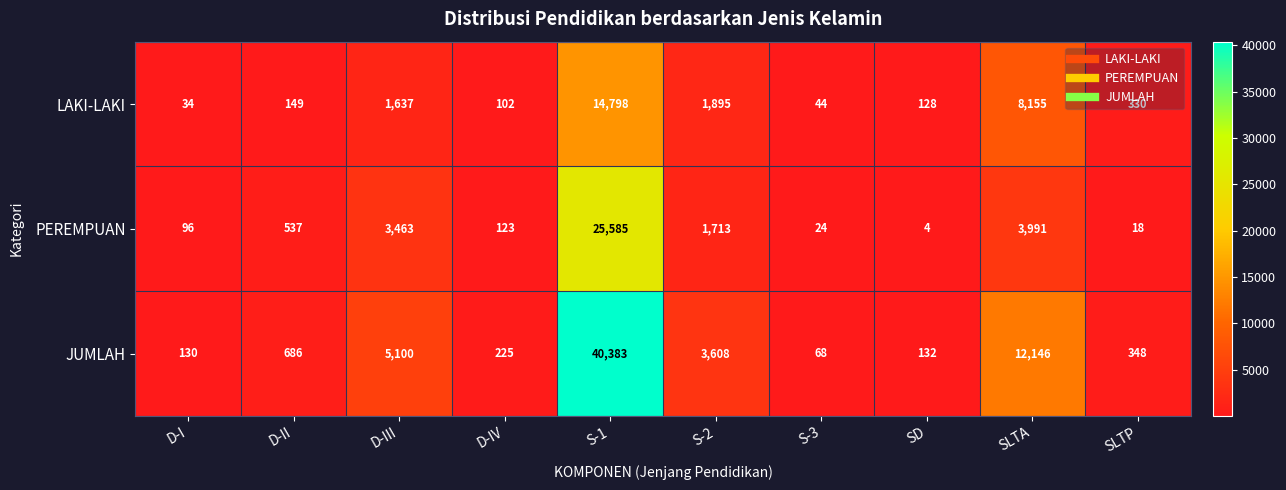

Read the PEREMPUAN value at D-IV, to the nearest 100.

100